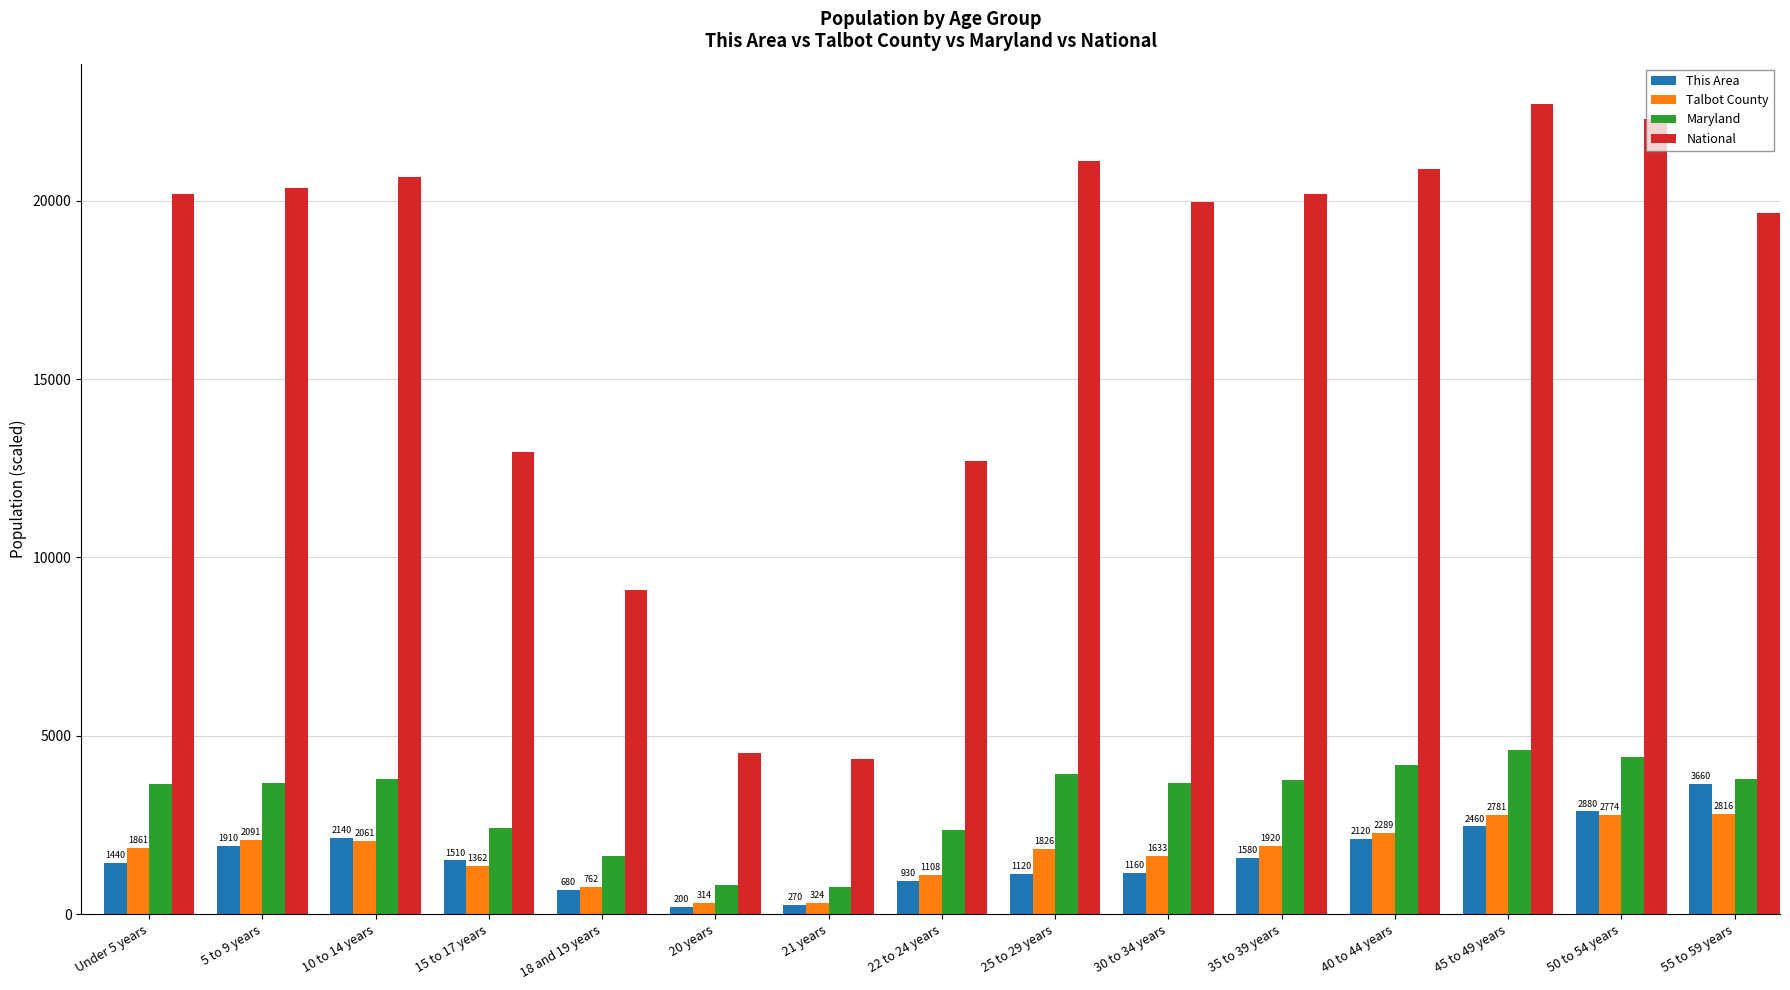

What is the sum of all This Area values?

24060.0